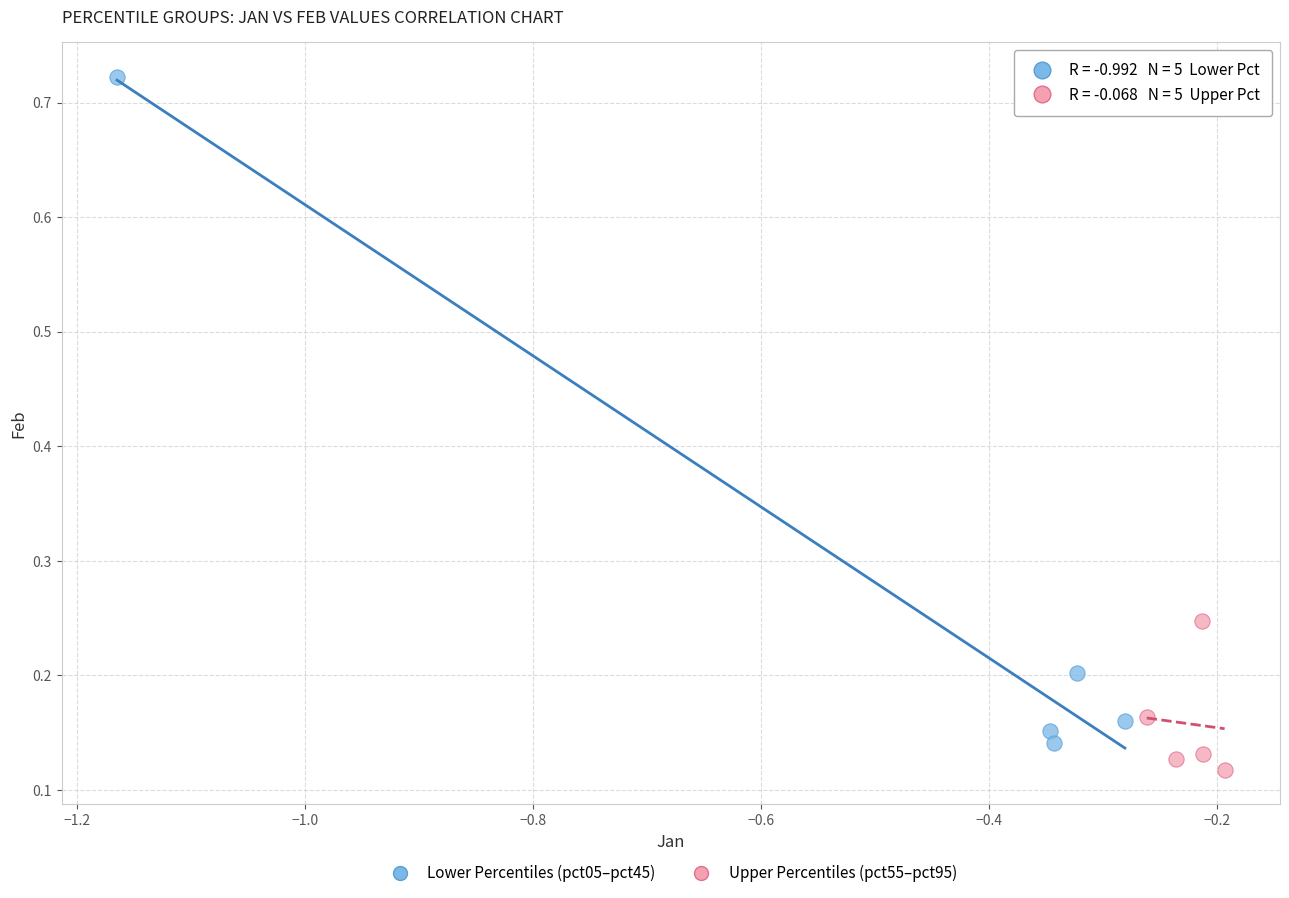

Which series has the widest spread of Y values?

Lower Percentiles (pct05–pct45)